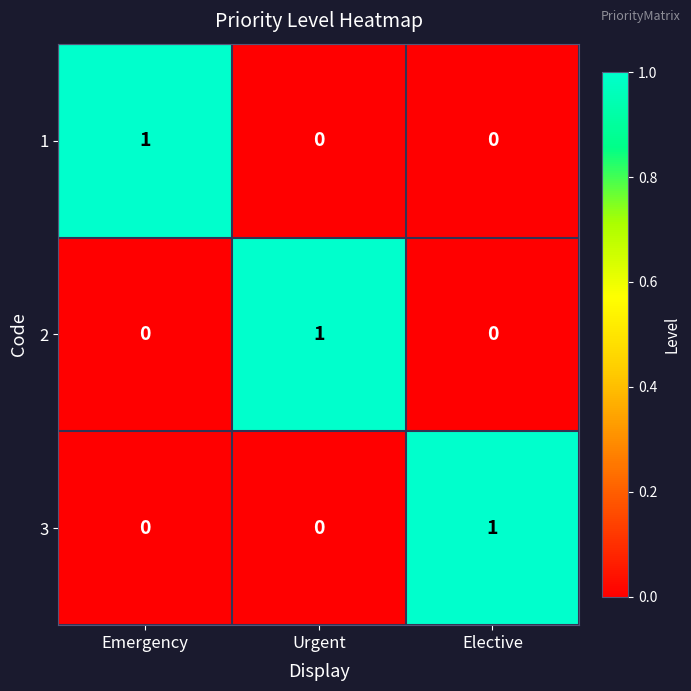

Reading left to right, what are all the values shown in this chart?

1: 1	0	0
2: 0	1	0
3: 0	0	1